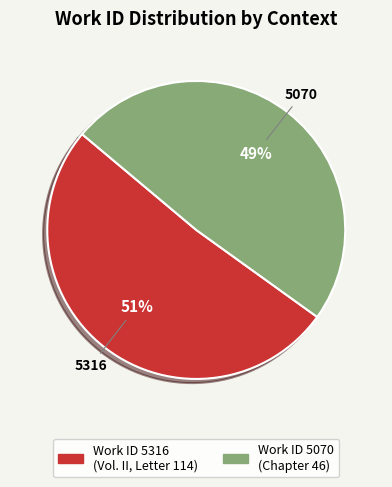

How many slices are in this pie chart?

2